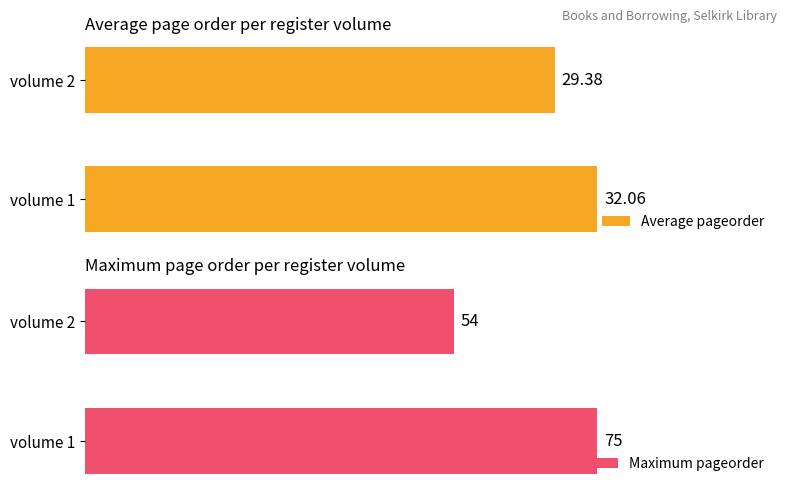

Reading left to right, extract all data points from this chart.

Average pageorder: 32.1	29.4
Maximum pageorder: 75.0	54.0